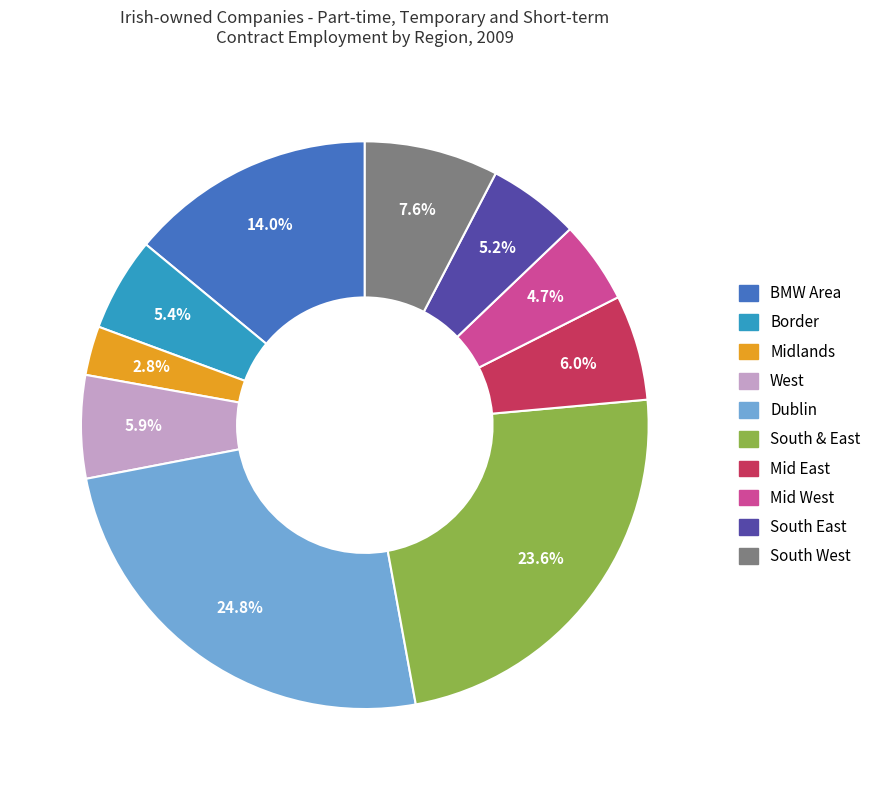

Between South West and Midlands, which is larger?

South West